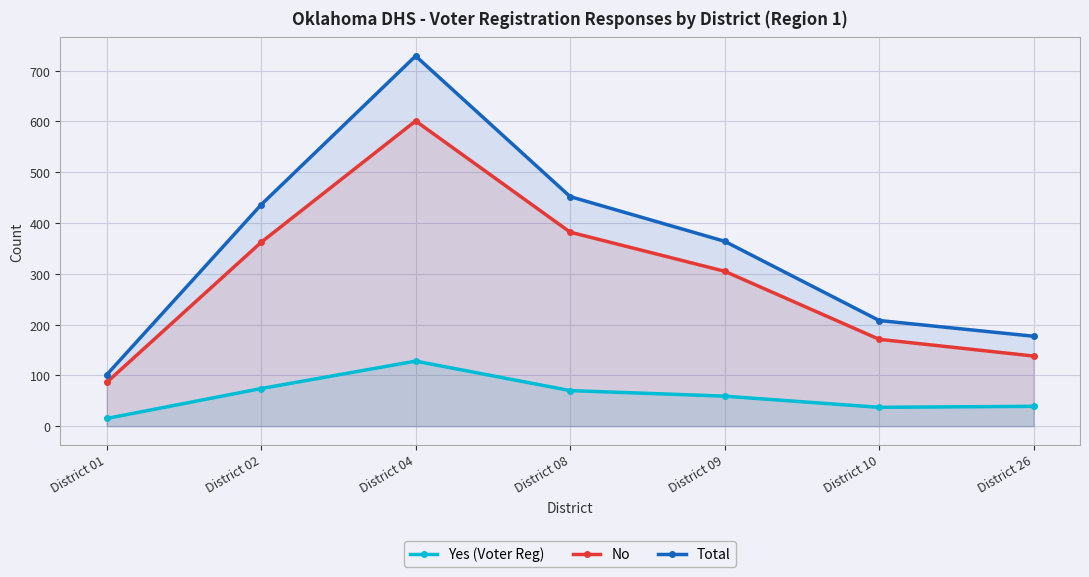

The Yes (Voter Reg) series shows 104 at District 09. True or false?

False